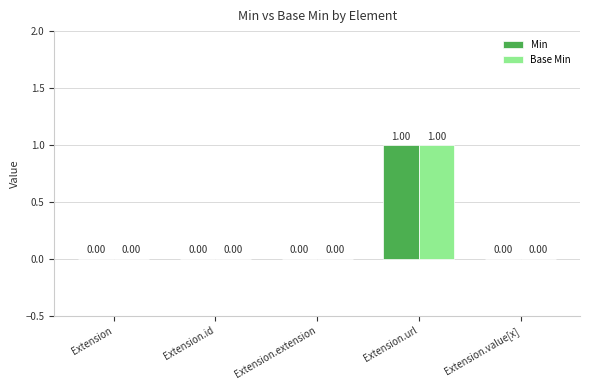

Is the value of Min at Extension.url greater than the value of Base Min at Extension.extension?

Yes